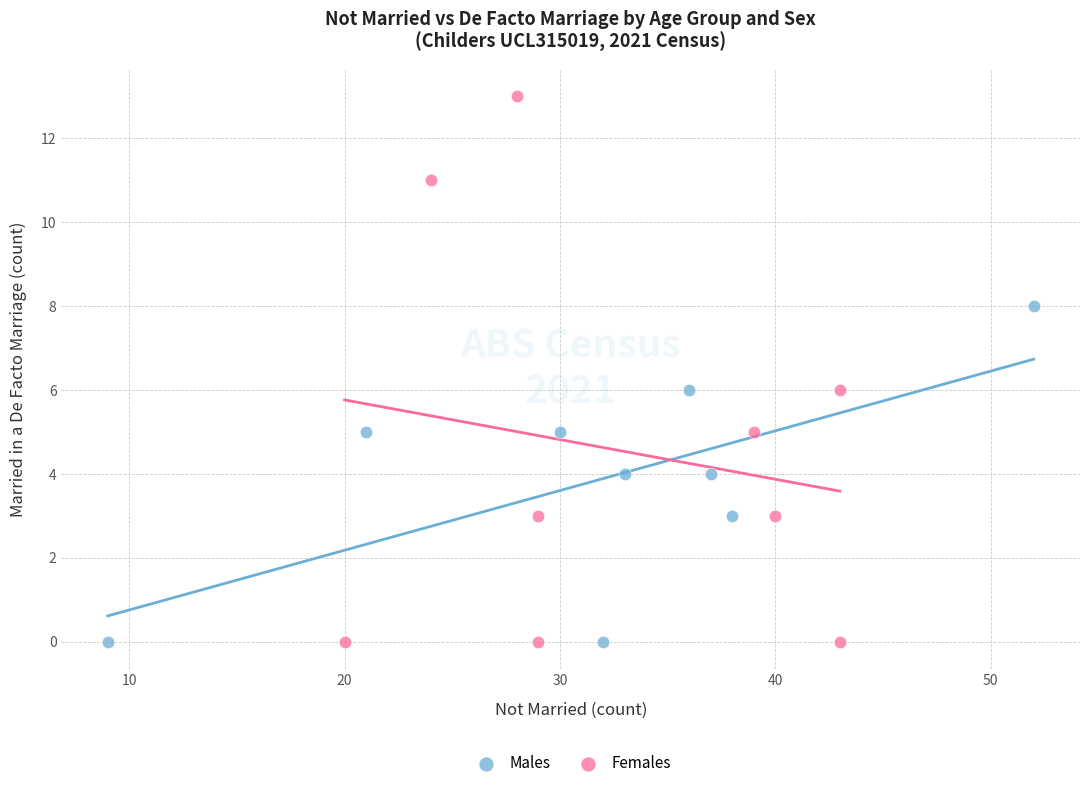

Which series has the largest Y range (max minus min)?

Females